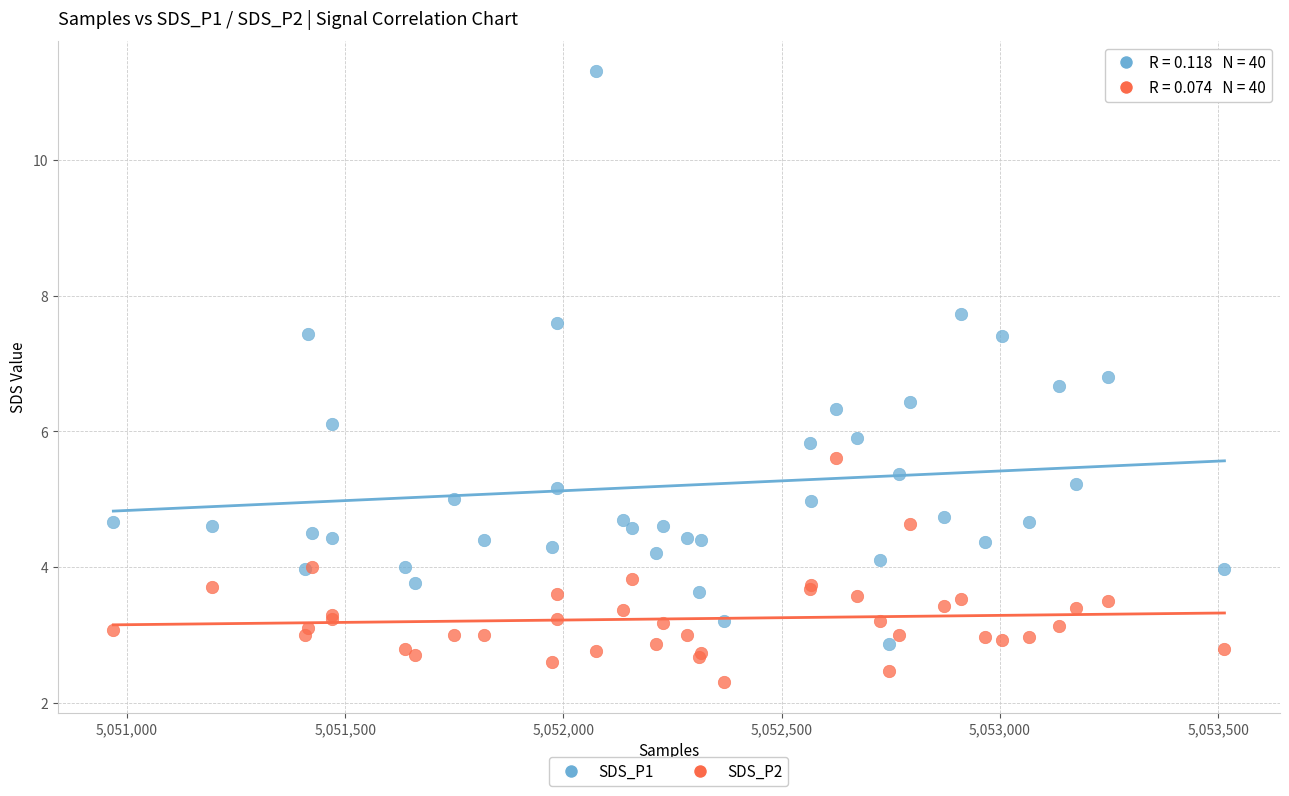

What is the X range (max minus min) for the scatter plot?

2545.0